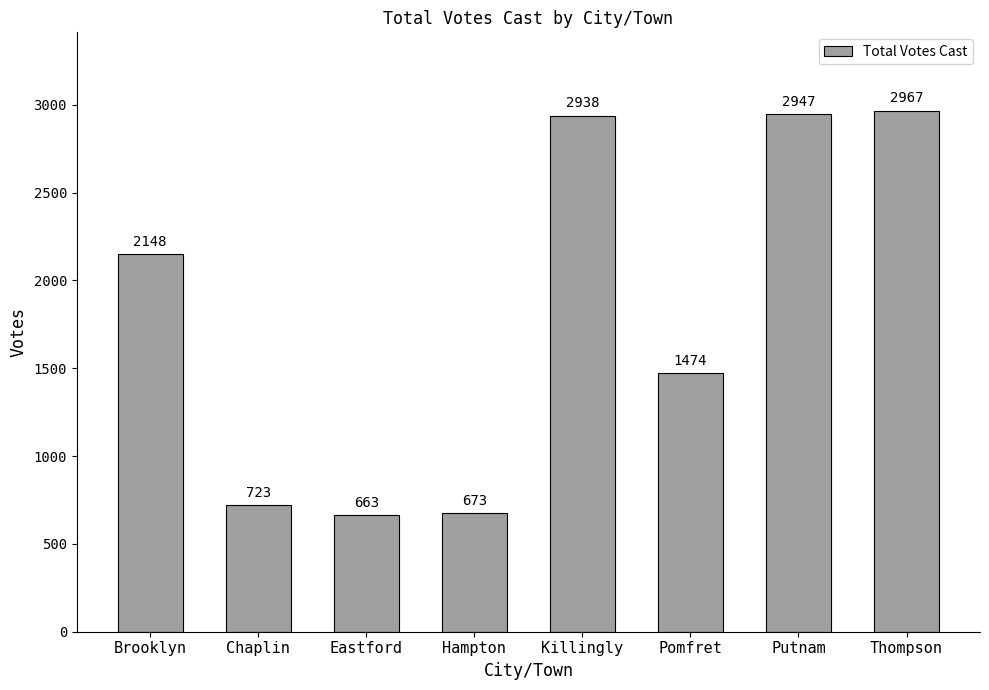

Reading left to right, what are all the values shown in this chart?

2148	723	663	673	2938	1474	2947	2967